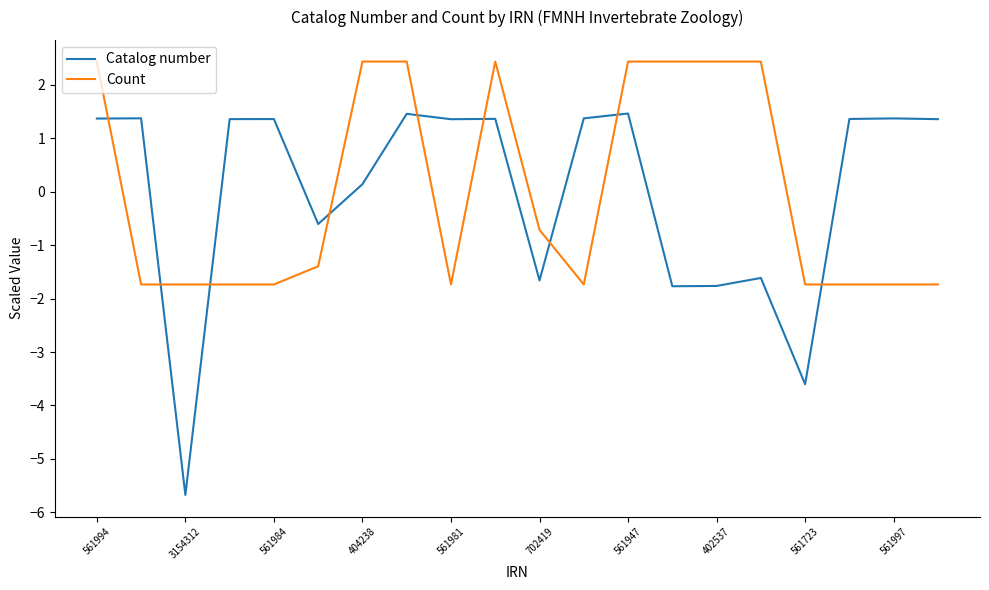

How many intersections are there between Catalog number and Count?

9